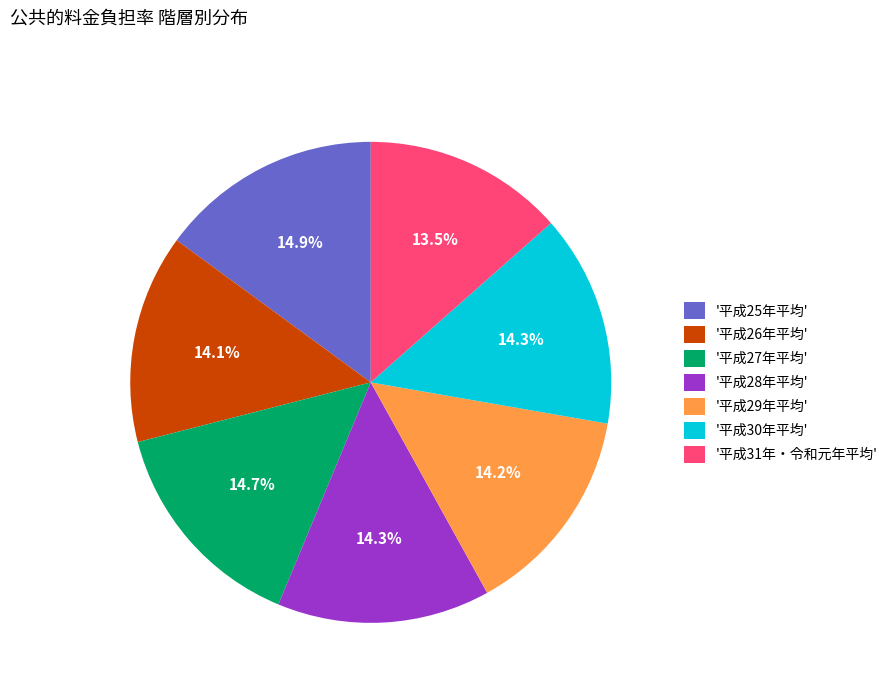

What percentage do '平成30年平均' and '平成29年平均' together represent?

28.5%